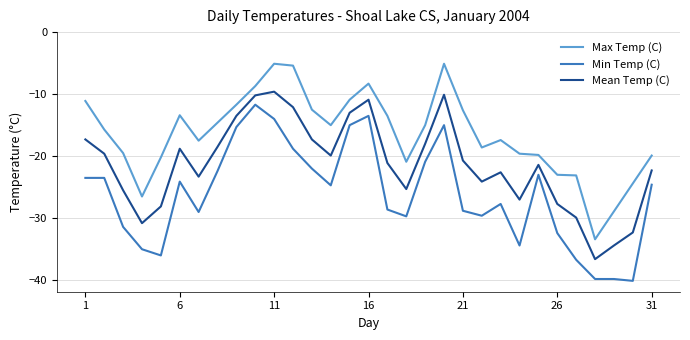

Which series has the largest total across all categories?

Max Temp (C)